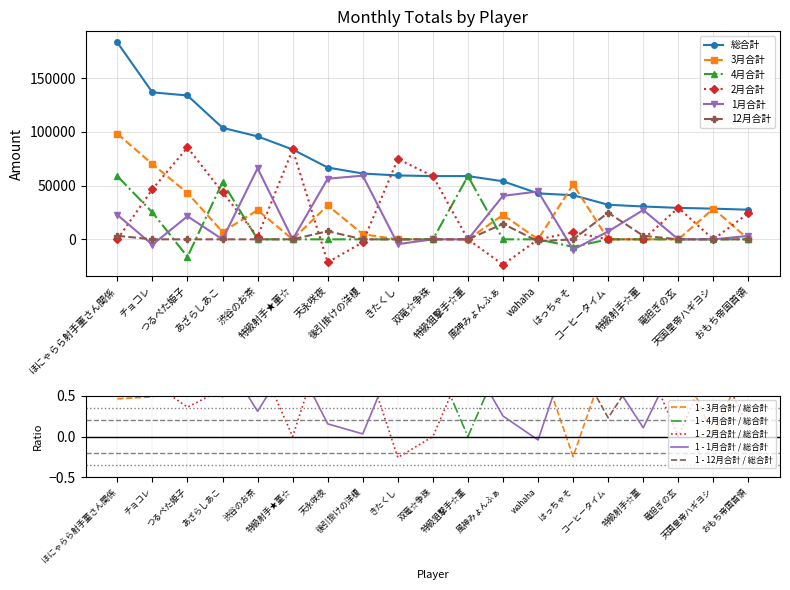

Reading left to right, extract all data points from this chart.

総合計: ほにゃらら射手菫さん関係=183400	チョコレ=136900	つるぺた姫子=134000	あざらしあこ=103900	渋谷のお茶=95900	特級射手★菫☆=83700	天永咲夜=66900	後引掛けの洋榎=61300	きたくし=59500	双竜☆争珠=58900	特級狙撃手☆菫=58900	風神みょんふぁ=54100	wahaha=42800	はっちゃそ=41100	コーヒータイム=32200	特級射手☆菫=30600	竜担ぎの玄=29300	天国皇帝ハギヨシ=28600	おもち帝国首領=27600
3月合計: ほにゃらら射手菫さん関係=98400	チョコレ=70100	つるぺた姫子=43200	あざらしあこ=6900	渋谷のお茶=27200	特級射手★菫☆=0	天永咲夜=31600	後引掛けの洋榎=4800	きたくし=0	双竜☆争珠=0	特級狙撃手☆菫=0	風神みょんふぁ=22800	wahaha=0	はっちゃそ=51200	コーヒータイム=0	特級射手☆菫=0	竜担ぎの玄=0	天国皇帝ハギヨシ=28600	おもち帝国首領=0
4月合計: ほにゃらら射手菫さん関係=58900	チョコレ=25100	つるぺた姫子=-16300	あざらしあこ=53200	渋谷のお茶=0	特級射手★菫☆=0	天永咲夜=0	後引掛けの洋榎=0	きたくし=0	双竜☆争珠=0	特級狙撃手☆菫=58900	風神みょんふぁ=0	wahaha=0	はっちゃそ=-7000	コーヒータイム=0	特級射手☆菫=0	竜担ぎの玄=0	天国皇帝ハギヨシ=0	おもち帝国首領=0
2月合計: ほにゃらら射手菫さん関係=0	チョコレ=46700	つるぺた姫子=85600	あざらしあこ=43800	渋谷のお茶=2500	特級射手★菫☆=83700	天永咲夜=-21400	後引掛けの洋榎=-2800	きたくし=74800	双竜☆争珠=58900	特級狙撃手☆菫=0	風神みょんふぁ=-23600	wahaha=0	はっちゃそ=6500	コーヒータイム=0	特級射手☆菫=0	竜担ぎの玄=29300	天国皇帝ハギヨシ=0	おもち帝国首領=24400
1月合計: ほにゃらら射手菫さん関係=22800	チョコレ=-5000	つるぺた姫子=21500	あざらしあこ=0	渋谷のお茶=66200	特級射手★菫☆=0	天永咲夜=56500	後引掛けの洋榎=59300	きたくし=-4500	双竜☆争珠=0	特級狙撃手☆菫=0	風神みょんふぁ=40500	wahaha=44600	はっちゃそ=-9600	コーヒータイム=7400	特級射手☆菫=27300	竜担ぎの玄=0	天国皇帝ハギヨシ=0	おもち帝国首領=3200
12月合計: ほにゃらら射手菫さん関係=3300	チョコレ=0	つるぺた姫子=0	あざらしあこ=0	渋谷のお茶=0	特級射手★菫☆=0	天永咲夜=7600	後引掛けの洋榎=0	きたくし=0	双竜☆争珠=0	特級狙撃手☆菫=0	風神みょんふぁ=14400	wahaha=-1800	はっちゃそ=0	コーヒータイム=24800	特級射手☆菫=3300	竜担ぎの玄=0	天国皇帝ハギヨシ=0	おもち帝国首領=0